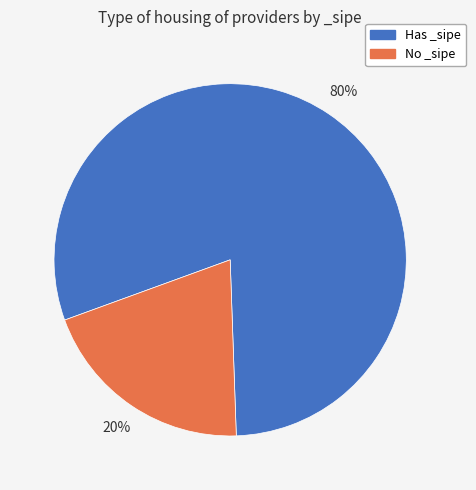

Is there any slice that represents more than half of the pie?

Yes